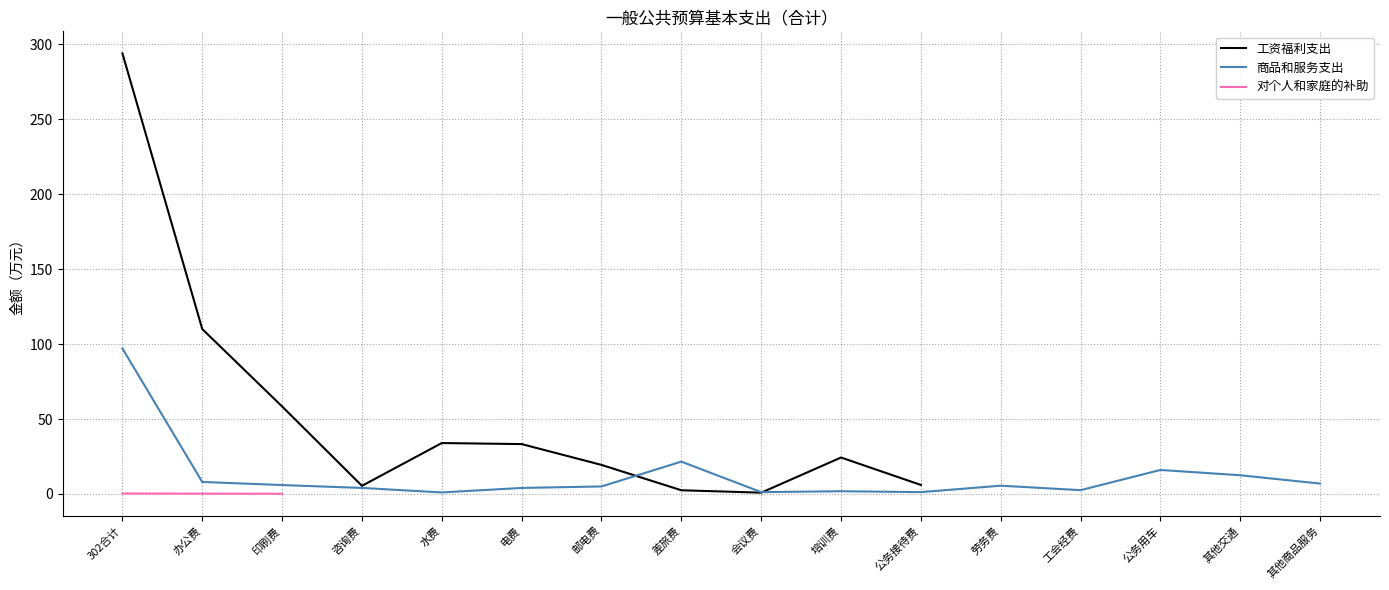

At which label does 对个人和家庭的补助 reach its minimum?

印刷费